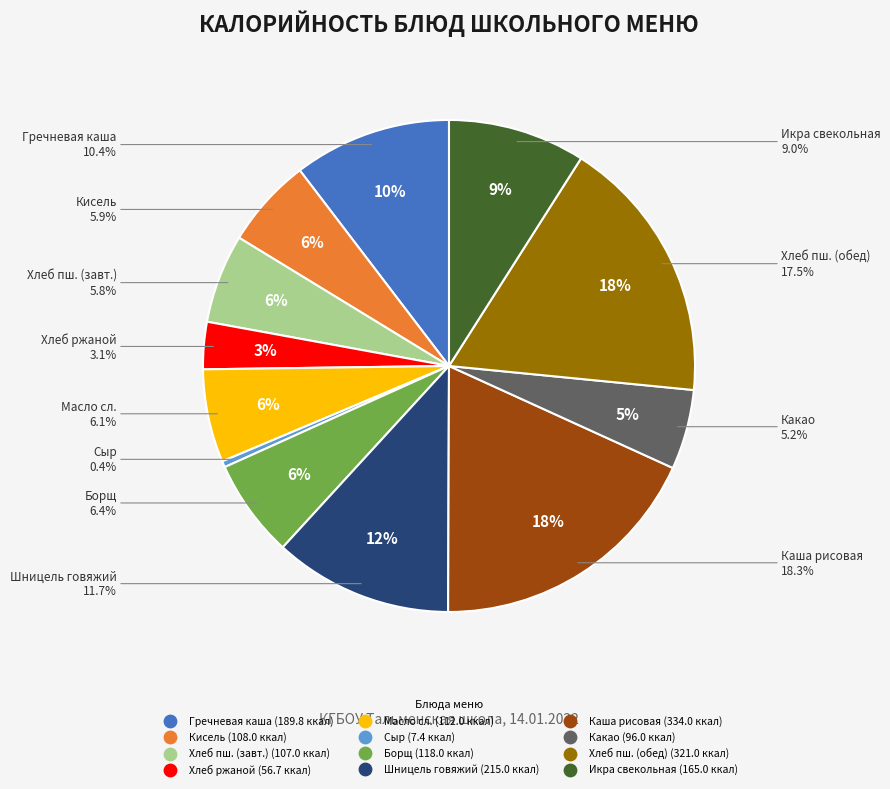

How many slices are in this pie chart?

12